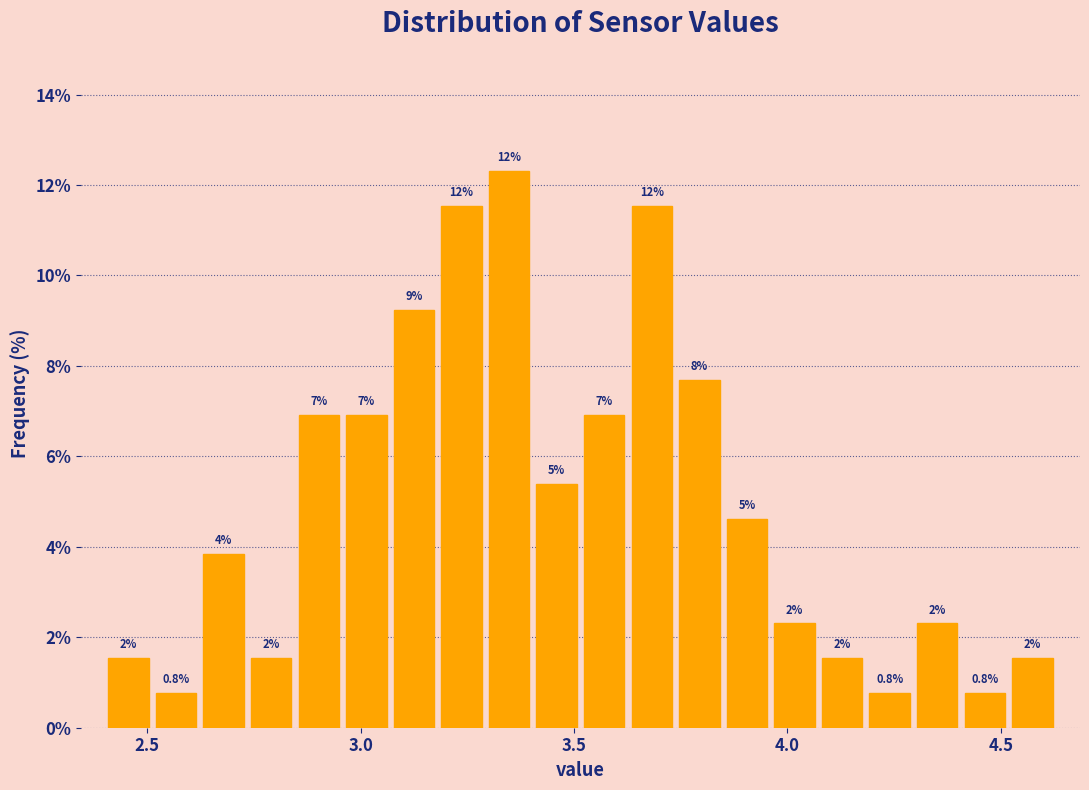

Read against the x-axis, roughly where is the centre of the tallest bar?

3.35